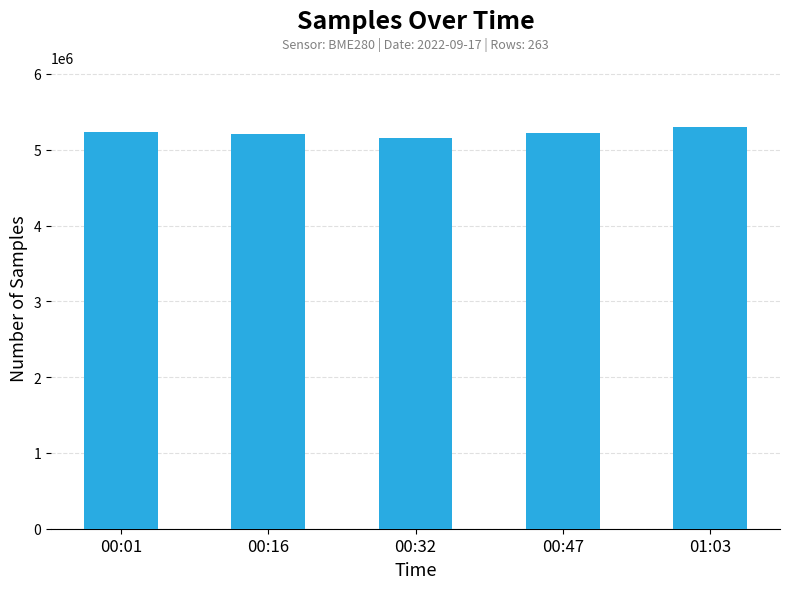

At which category does the chart reach its minimum across all series?

00:32